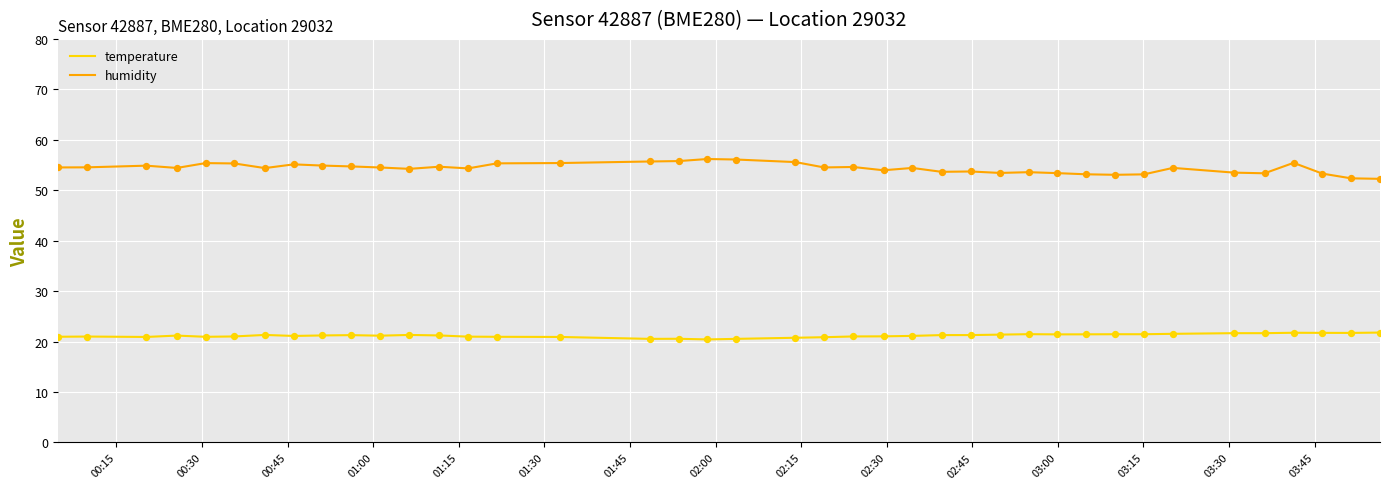

Which series has the widest spread of values?

humidity